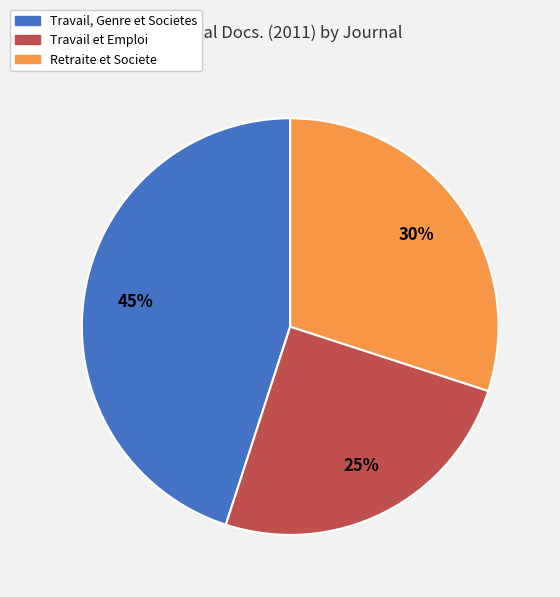

Does any single category account for the majority?

No